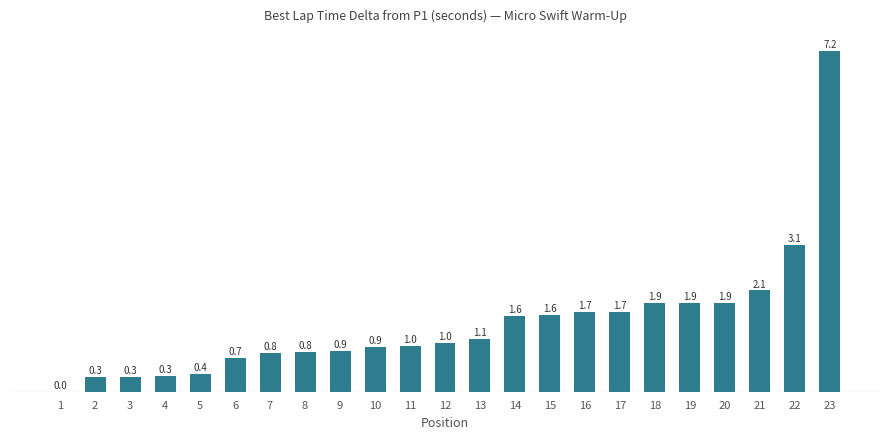

Read the value at 21.

2.1